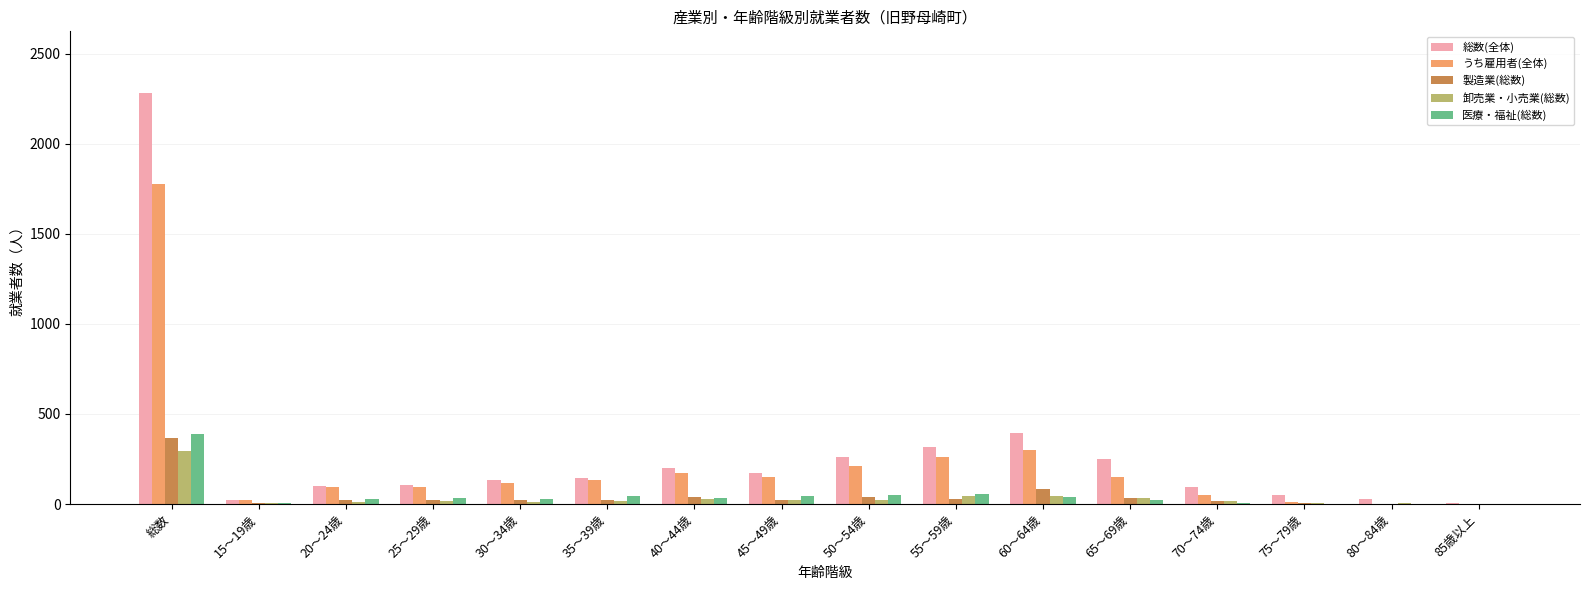

The 製造業(総数) series shows 0 at 85歳以上. True or false?

True